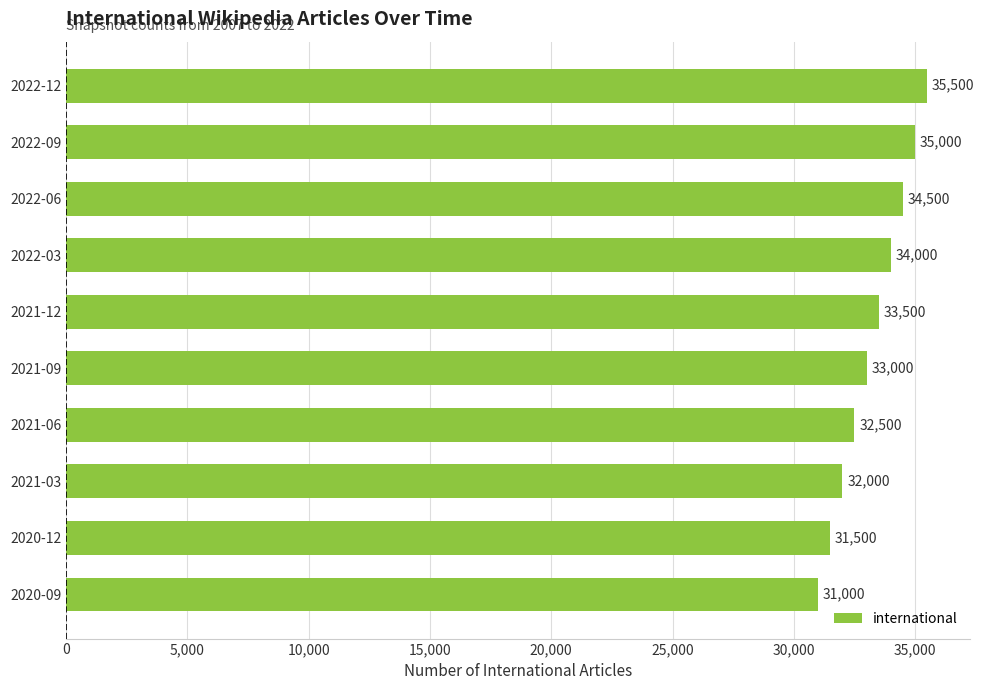

Reading bottom to top, what are all the values shown in this chart?

31000	31500	32000	32500	33000	33500	34000	34500	35000	35500